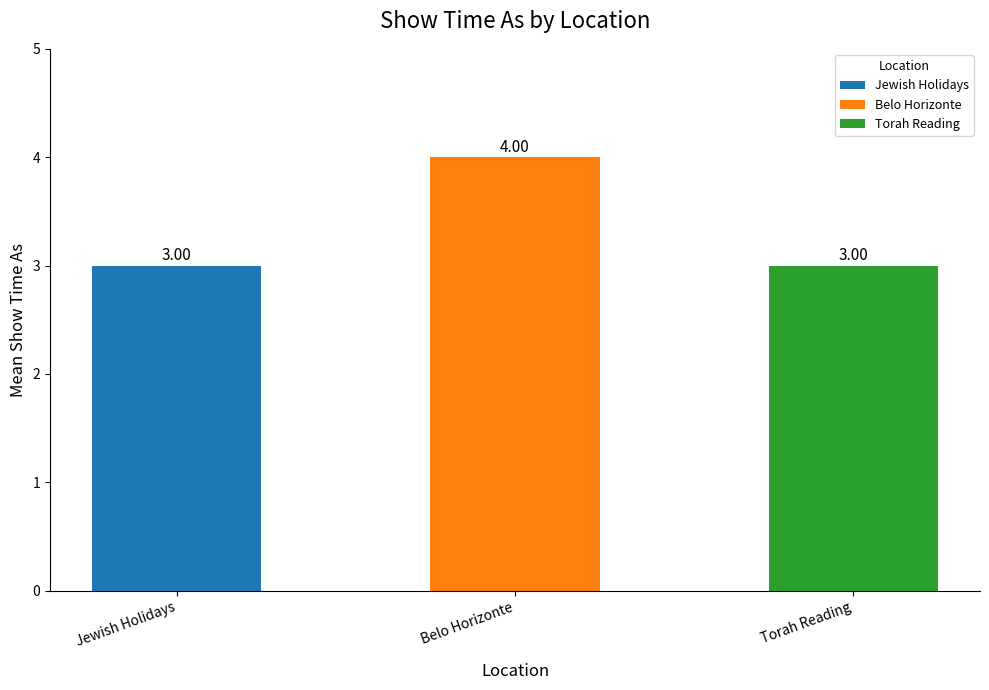

The value at Torah Reading is 3. True or false?

True